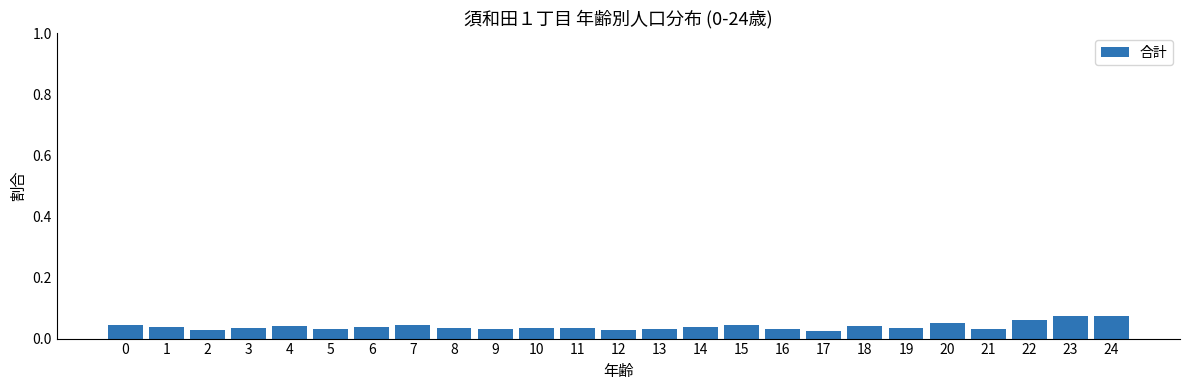

What is the sum of all values?

1.0